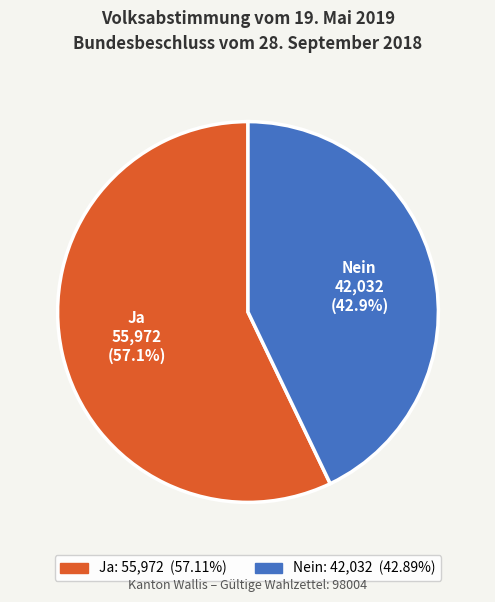

True or false: Ja accounts for 57% of the total.

True